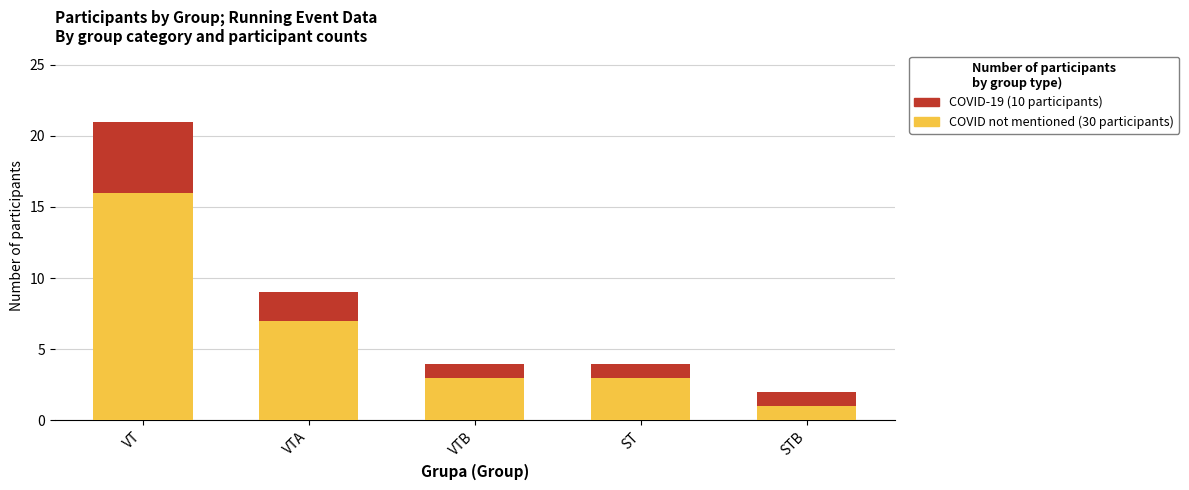

At which category is the sum across all series the highest?

VT